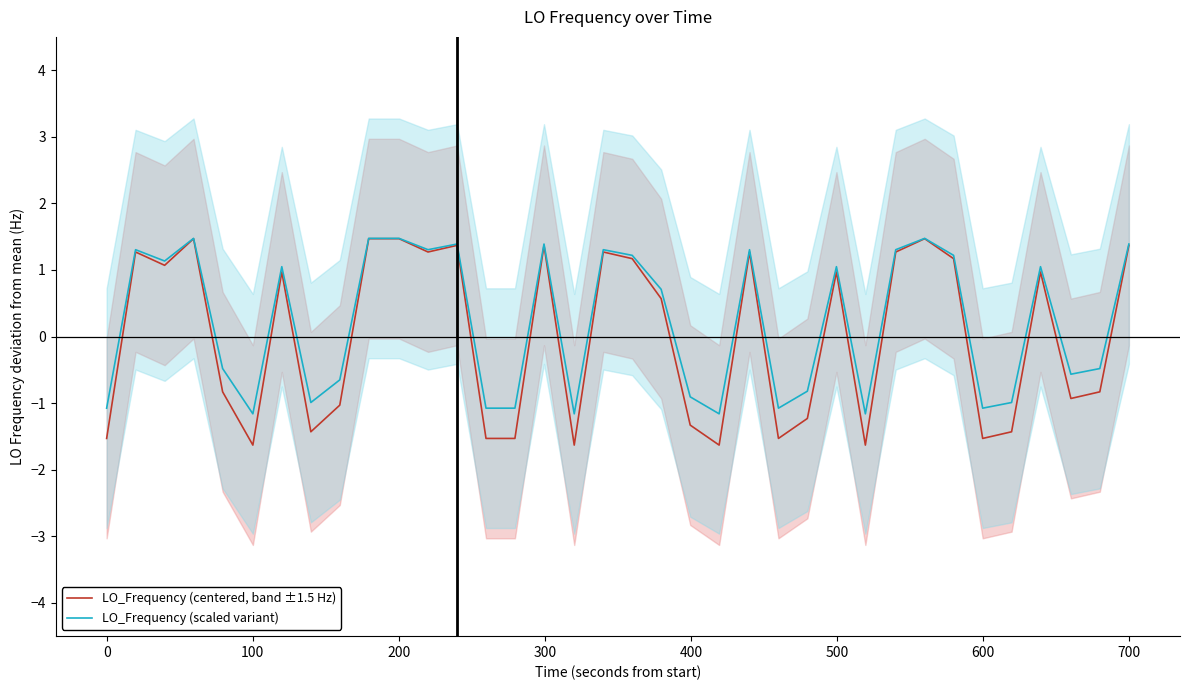

Does the chart display data point markers on the line(s)?

No